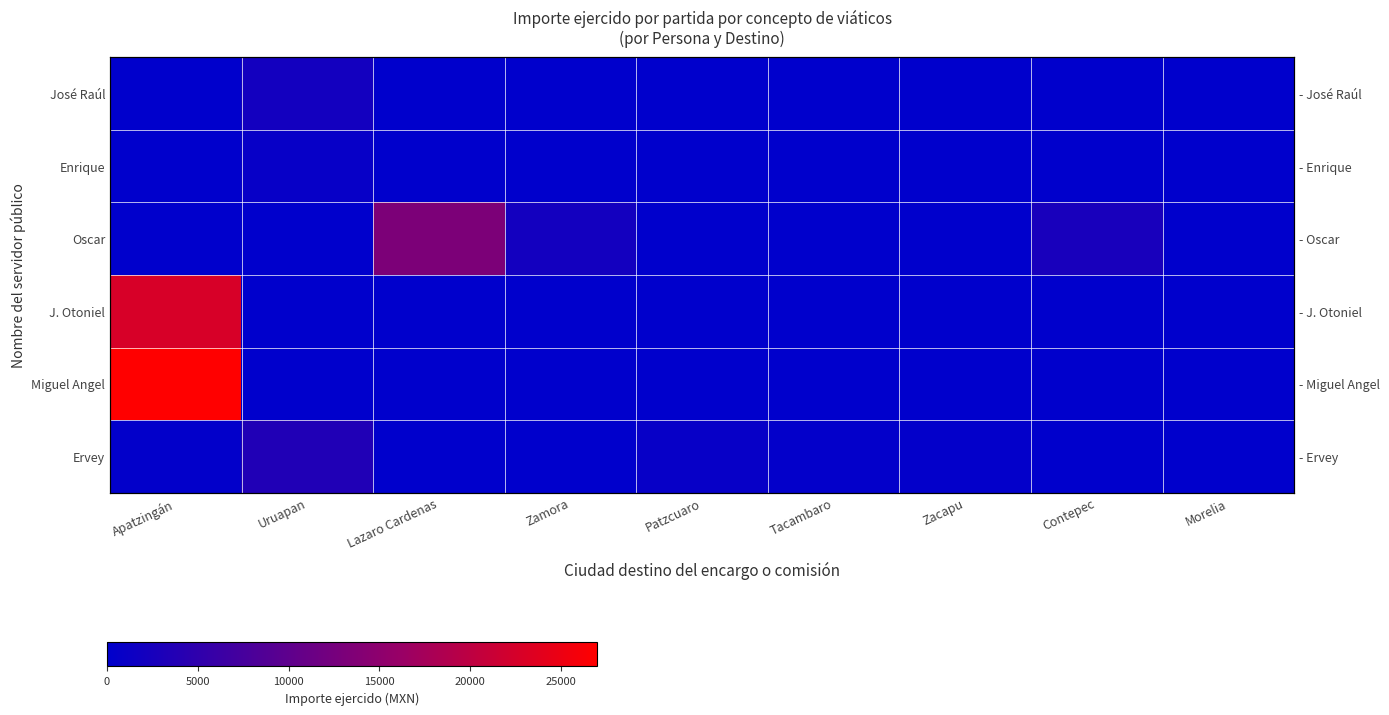

How many series are shown in this chart?

6